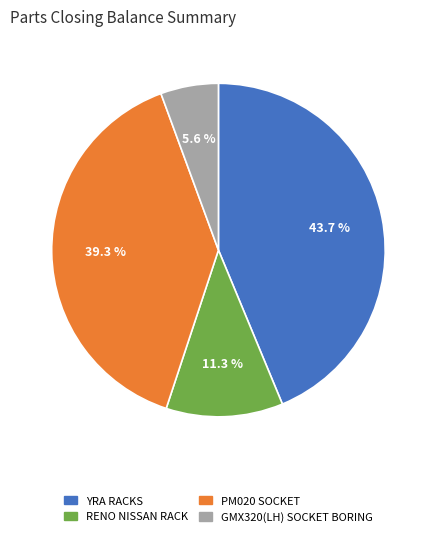

To the nearest percent, what is the combined percentage of PM020 SOCKET and YRA RACKS?

83%